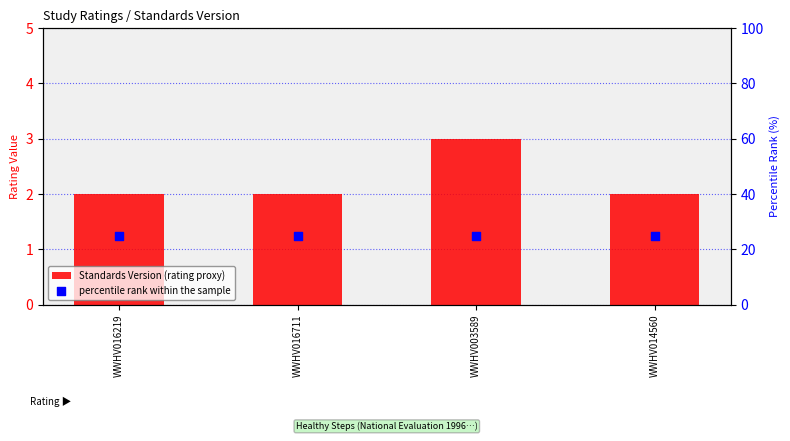

Which series reaches the maximum Y coordinate?

percentile rank within the sample